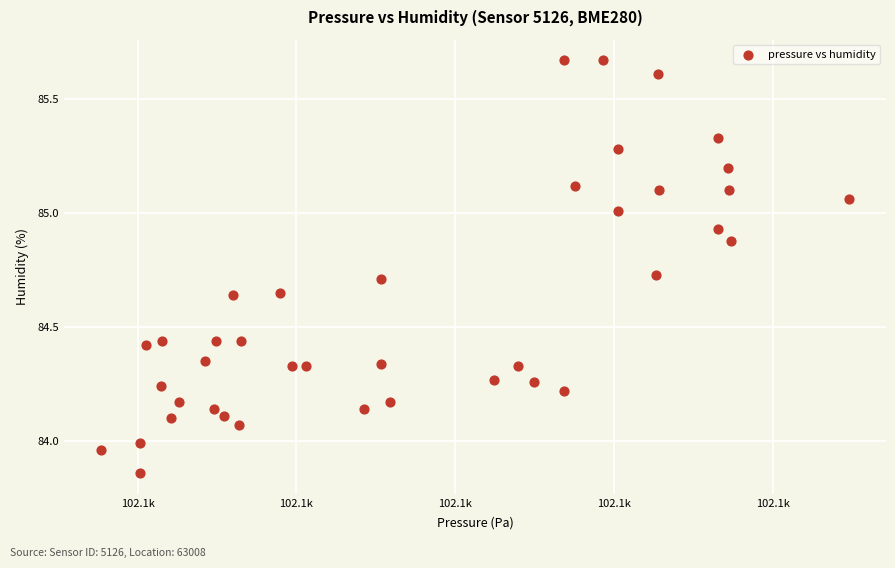

What is the range of X values (max minus min)?

47.1